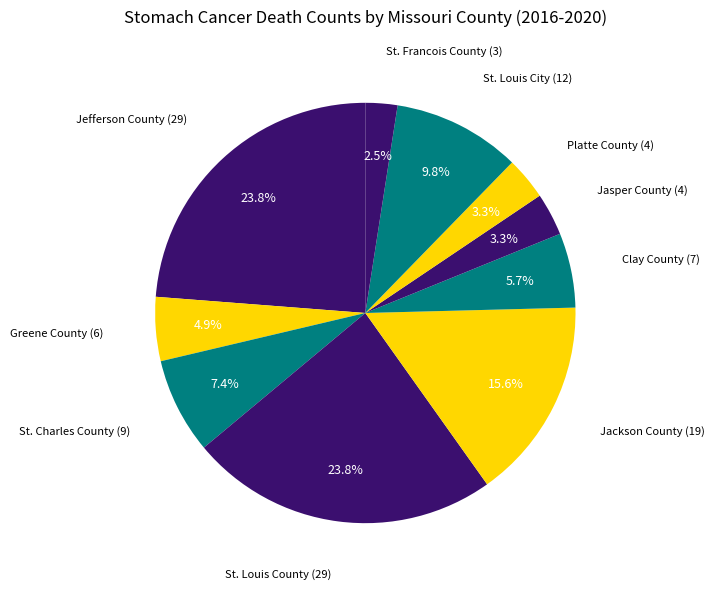

What is the total percentage of Jackson County and Clay County?

21.3%